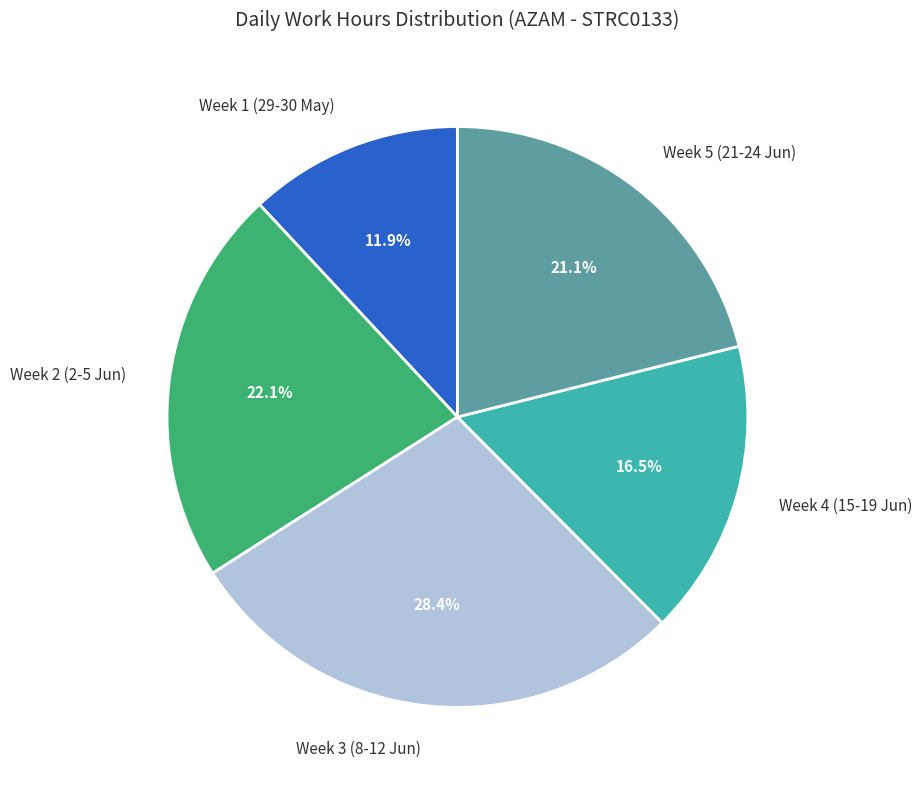

What is the ratio of the value at Week 3 (8-12 Jun) to the value at Week 4 (15-19 Jun)?

1.7